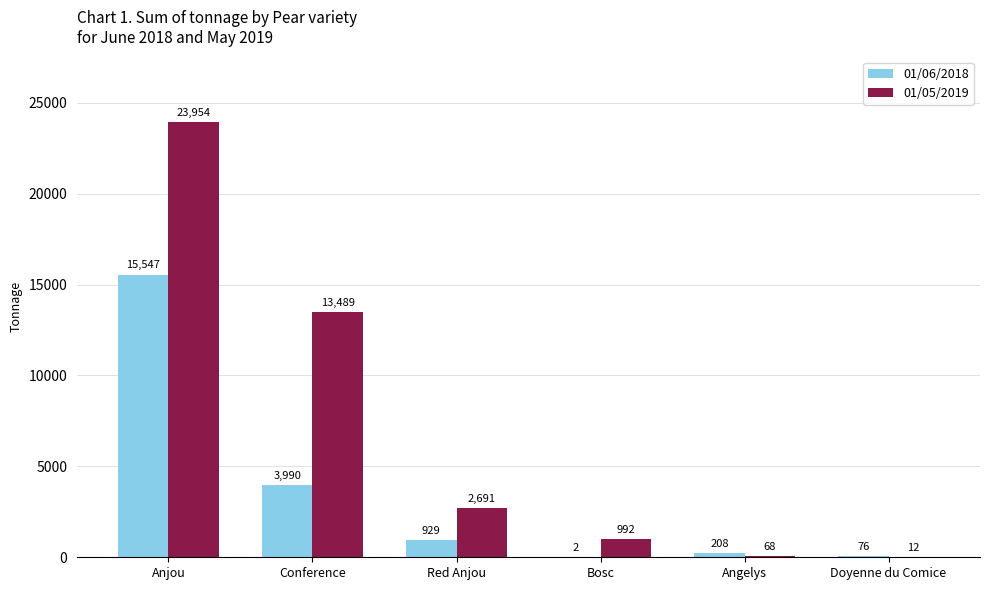

True or false: 01/05/2019 has a value of 1129 at Red Anjou.

False